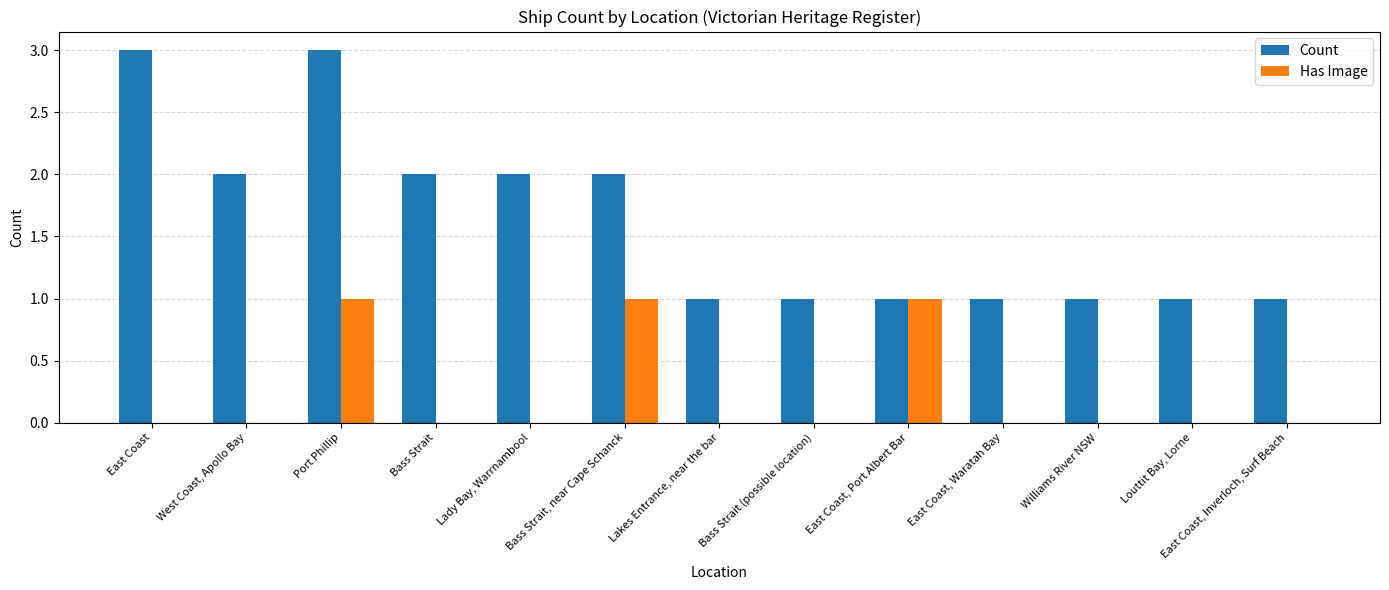

Reading right to left, what are all the values shown in this chart?

Count: East Coast, Inverloch, Surf Beach=1	Louttit Bay, Lorne=1	Williams River NSW=1	East Coast, Waratah Bay=1	East Coast, Port Albert Bar=1	Bass Strait (possible location)=1	Lakes Entrance, near the bar=1	Bass Strait, near Cape Schanck=2	Lady Bay, Warrnambool=2	Bass Strait=2	Port Phillip=3	West Coast, Apollo Bay=2	East Coast=3
Has Image: East Coast, Inverloch, Surf Beach=0	Louttit Bay, Lorne=0	Williams River NSW=0	East Coast, Waratah Bay=0	East Coast, Port Albert Bar=1	Bass Strait (possible location)=0	Lakes Entrance, near the bar=0	Bass Strait, near Cape Schanck=1	Lady Bay, Warrnambool=0	Bass Strait=0	Port Phillip=1	West Coast, Apollo Bay=0	East Coast=0